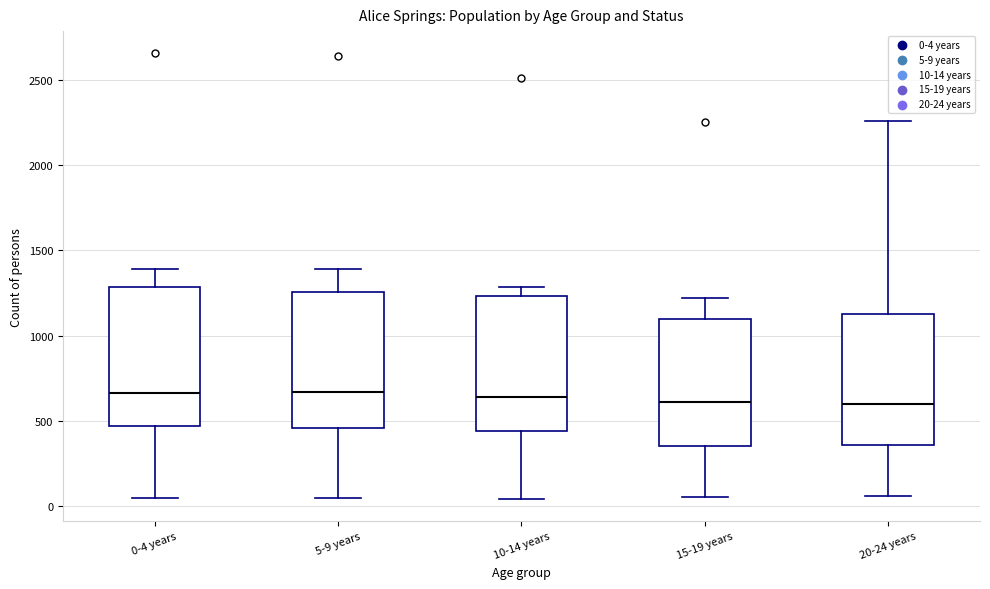

Reading left to right, read every box against the y-axis: the position of its median line, the range the box covers, and the ends of its whiskers. The values are not printed on the chart, so give them approximately, as read against the axis.

0-4 years: median 650, box 450 to 1300, whiskers 50 to 1400
5-9 years: median 650, box 450 to 1250, whiskers 50 to 1400
10-14 years: median 650, box 450 to 1250, whiskers 50 to 1300
15-19 years: median 600, box 350 to 1100, whiskers 50 to 1200
20-24 years: median 600, box 350 to 1150, whiskers 50 to 2250